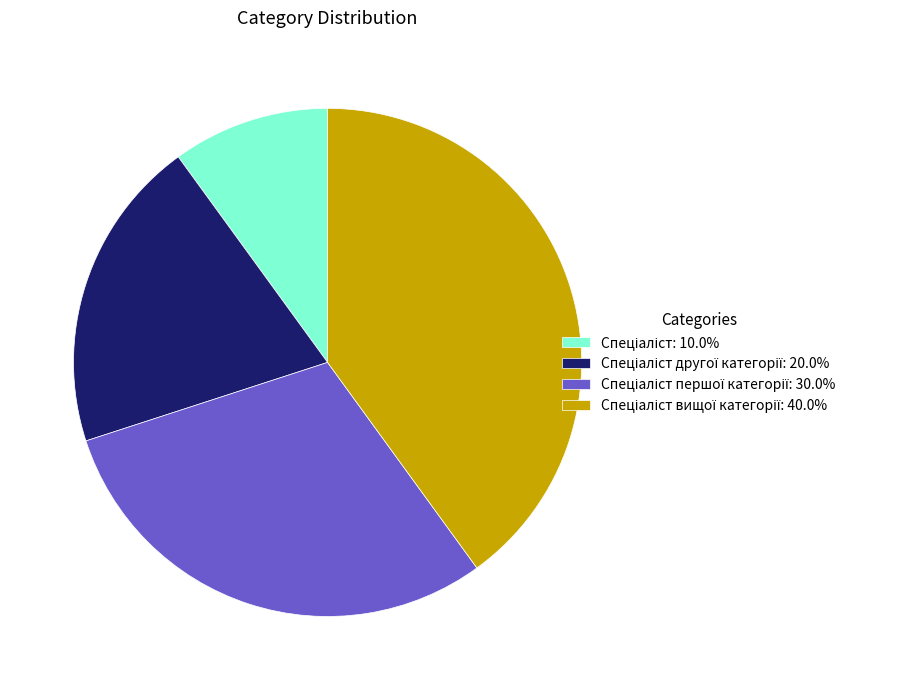

Is there any slice that represents more than half of the pie?

No